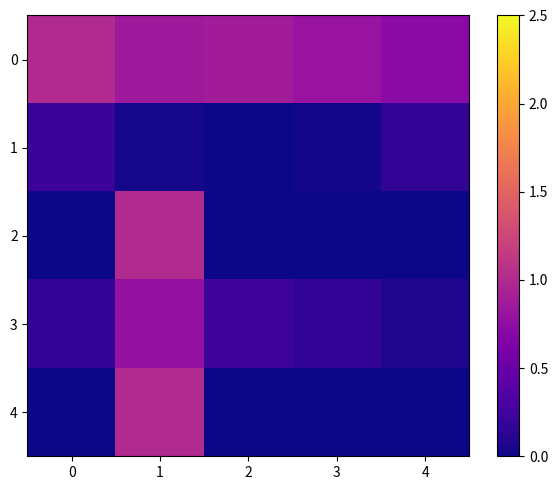

Which has a higher value, 3 or 1?

1